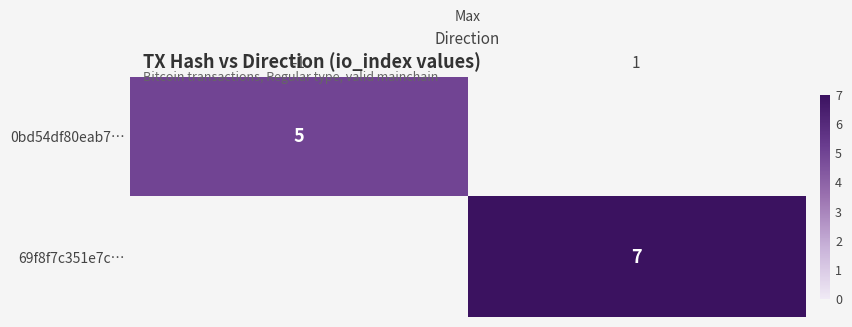

The value of 69f8f7c351e7c… at 1 is 7. True or false?

True